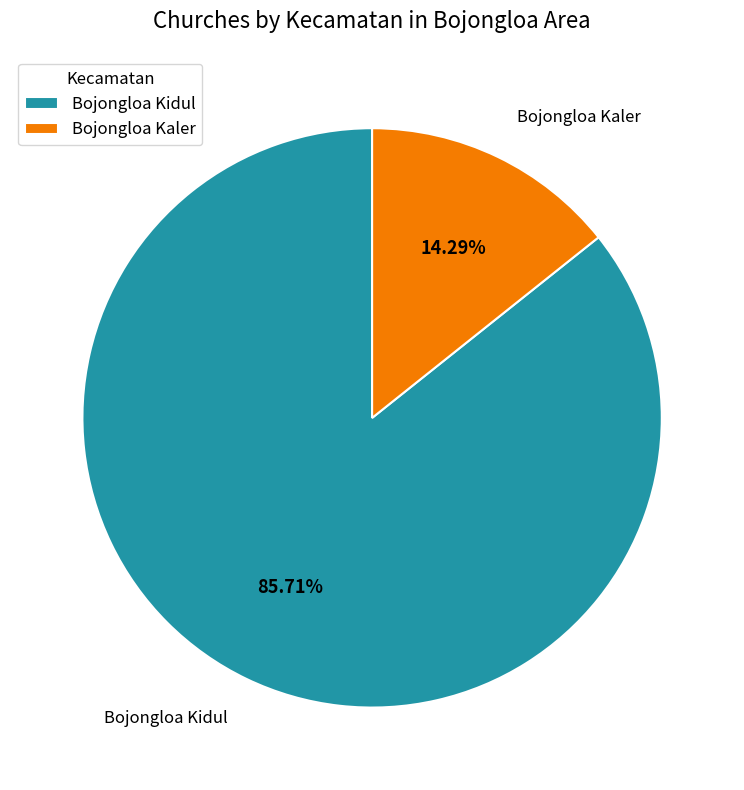

What is the largest slice in the pie chart?

Bojongloa Kidul